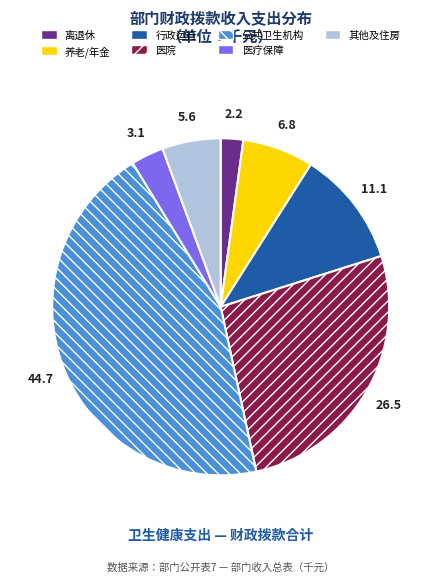

Which category has the smallest portion of the pie?

离退休